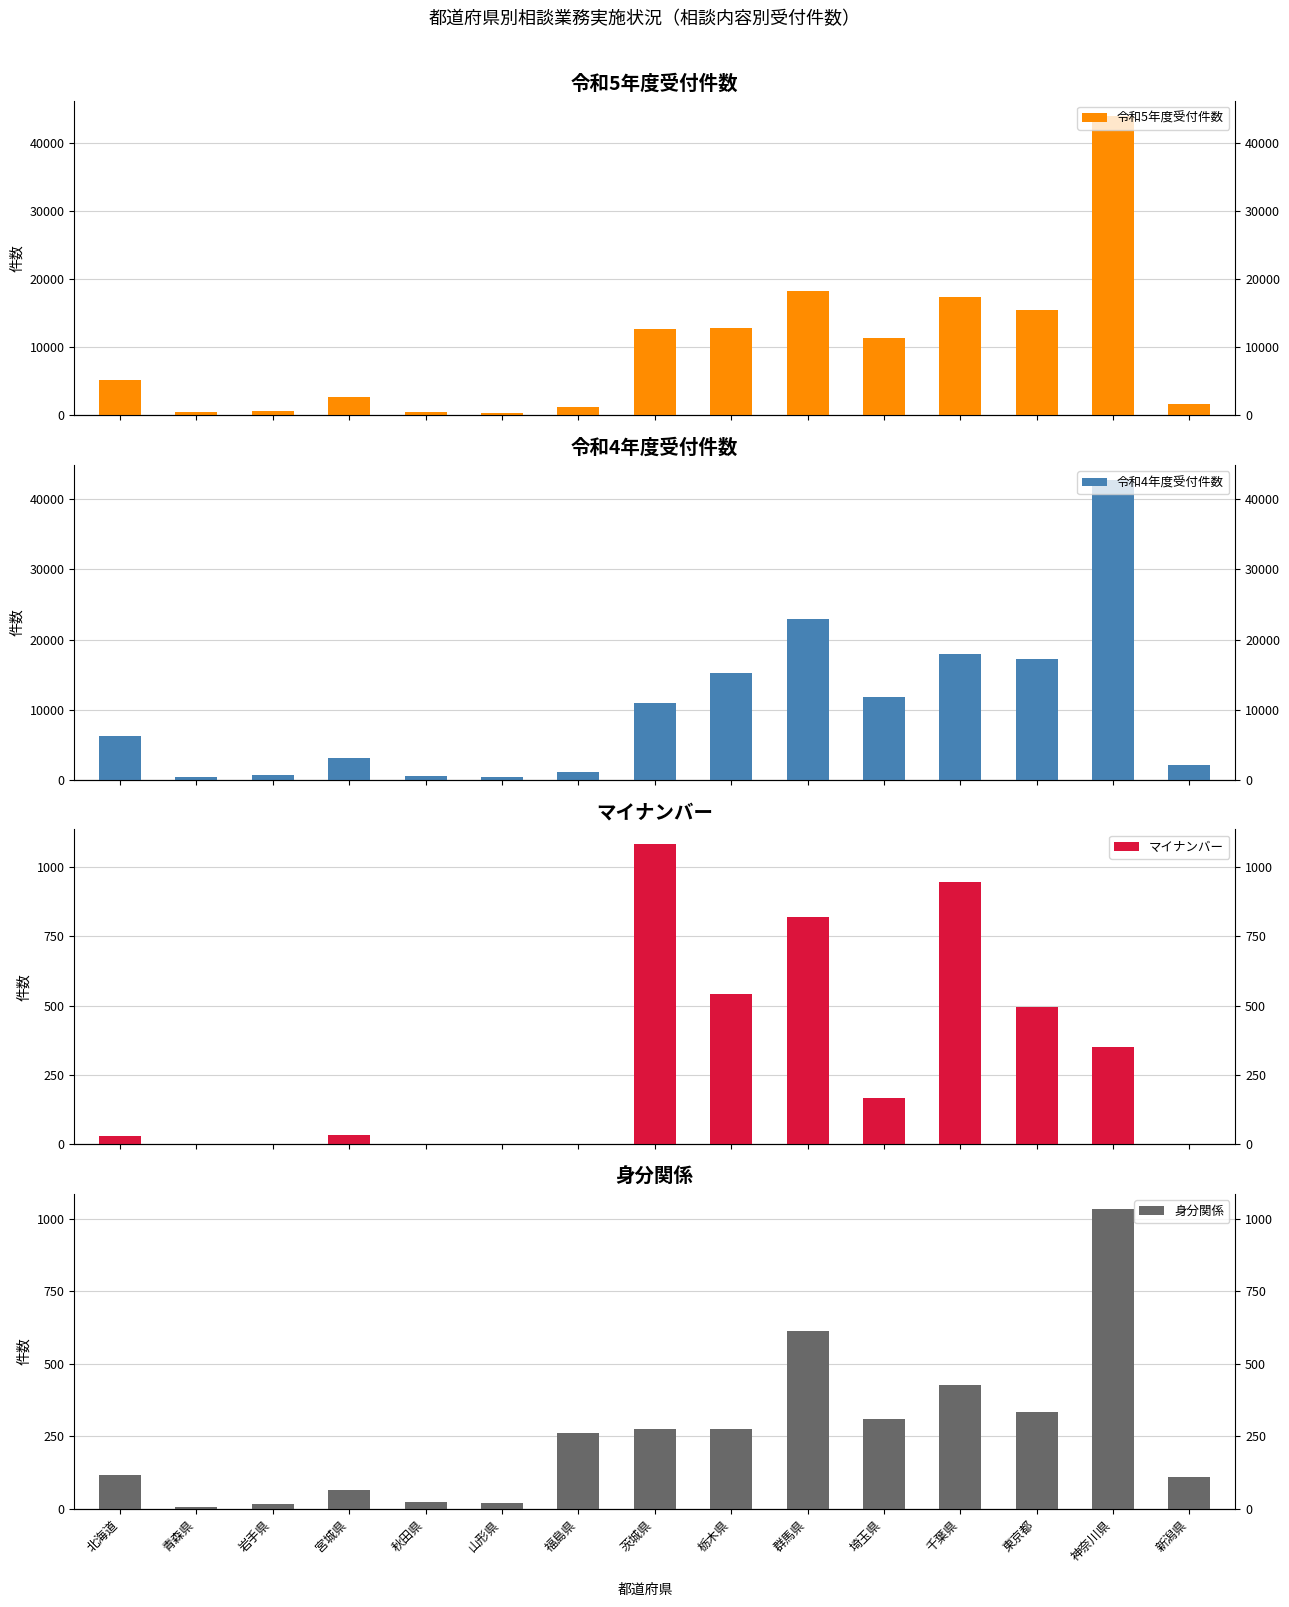

Which series has the largest total across all categories?

令和4年度受付件数